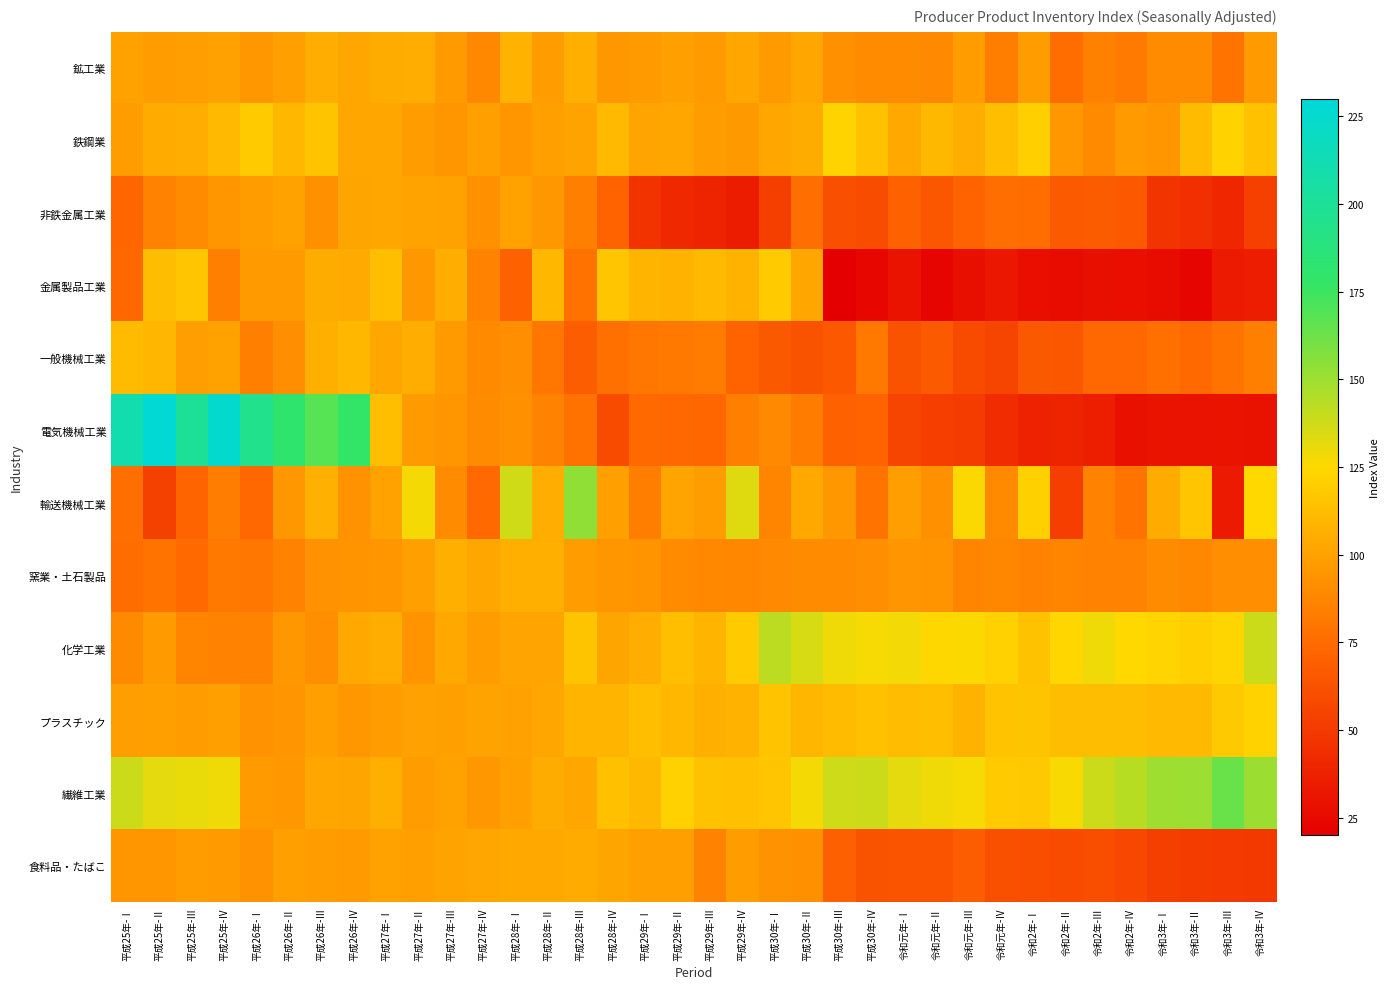

List the series in order of their peak value, lowest first.

非鉄金属工業, 食料品・たばこ, 窯業・土石製品, 鉱工業, 一般機械工業, 金属製品工業, プラスチック, 鉄鋼業, 化学工業, 輸送機械工業, 繊維工業, 電気機械工業